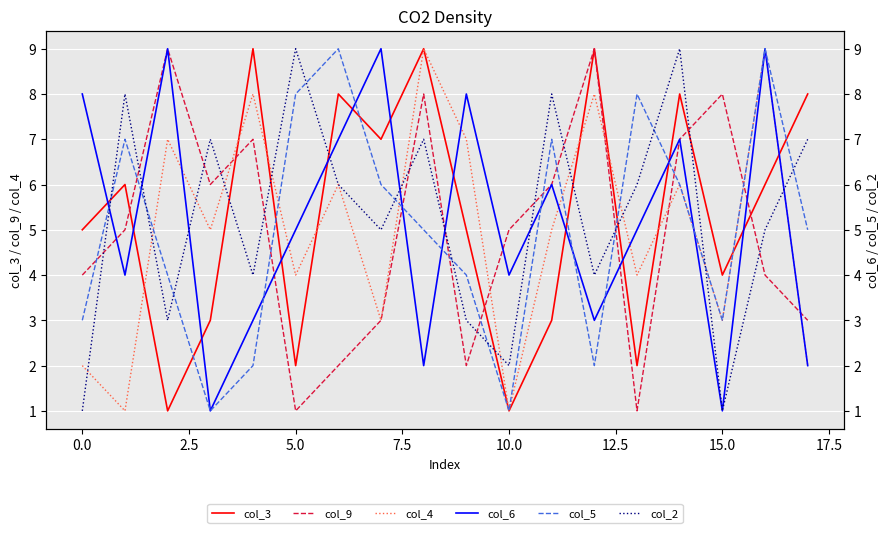

At which category is the sum across all series the highest?

14